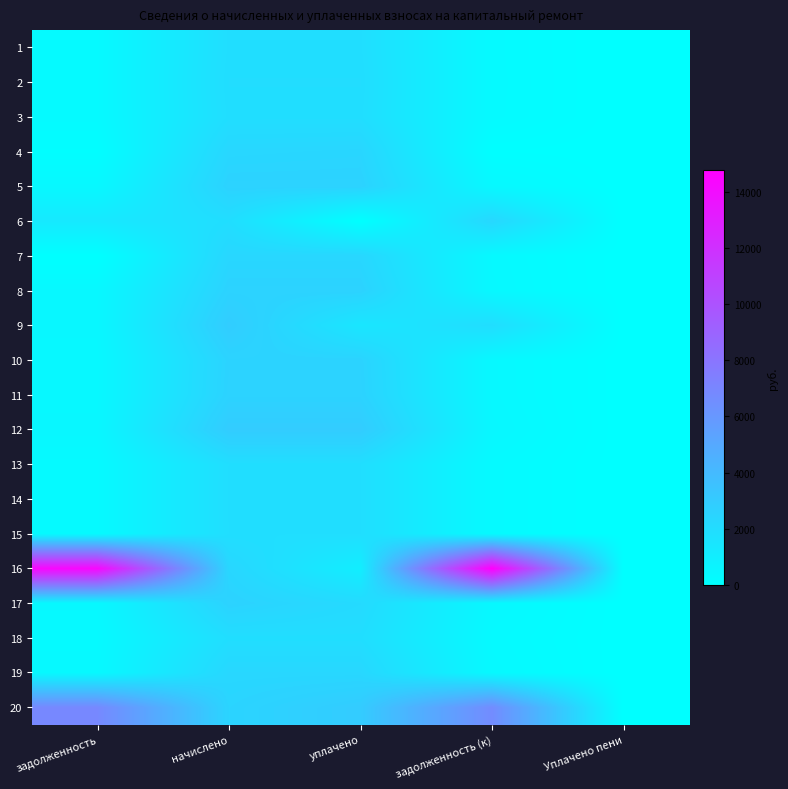

Rank the series at уплачено from lowest to highest value.

6, 16, 9, 15, 13, 14, 1, 3, 18, 2, 17, 19, 7, 4, 10, 11, 8, 5, 12, 20